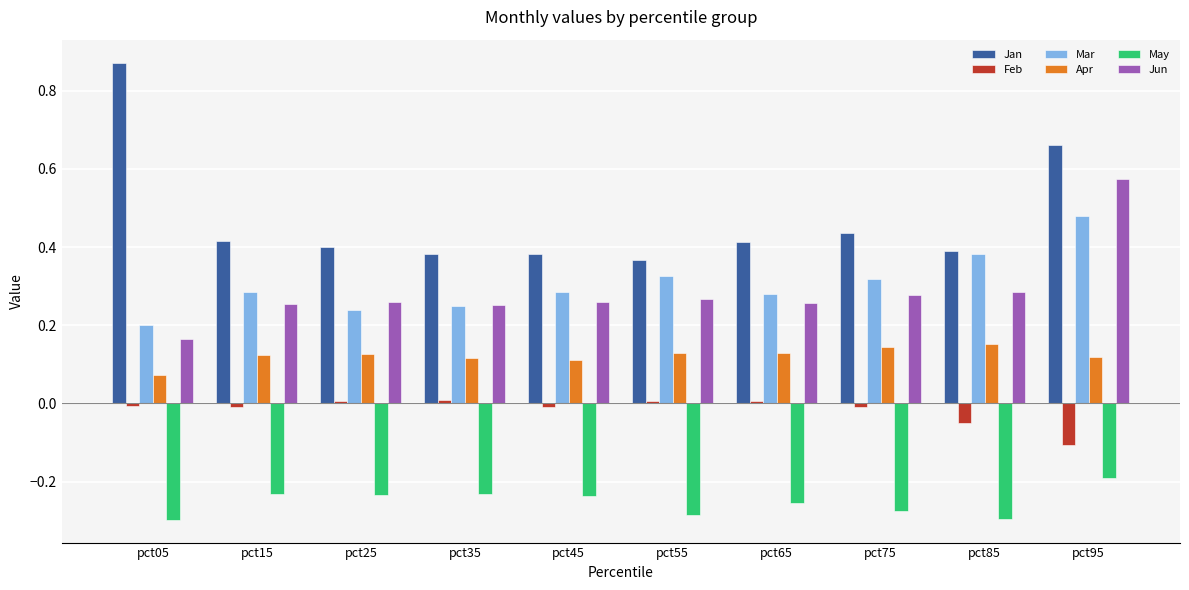

Which series has the widest spread of values?

Jan